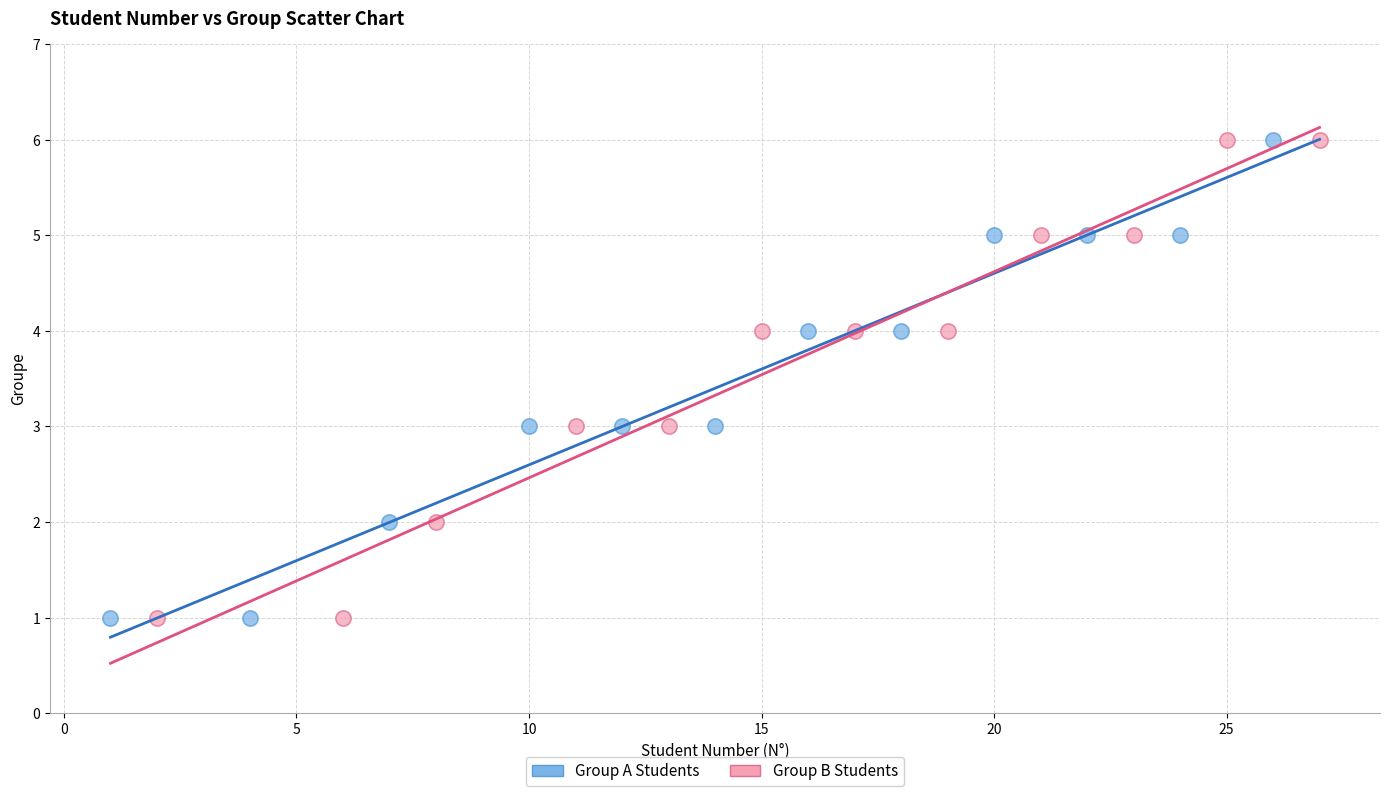

What are all the series names shown in the legend?

Group A Students, Group B Students